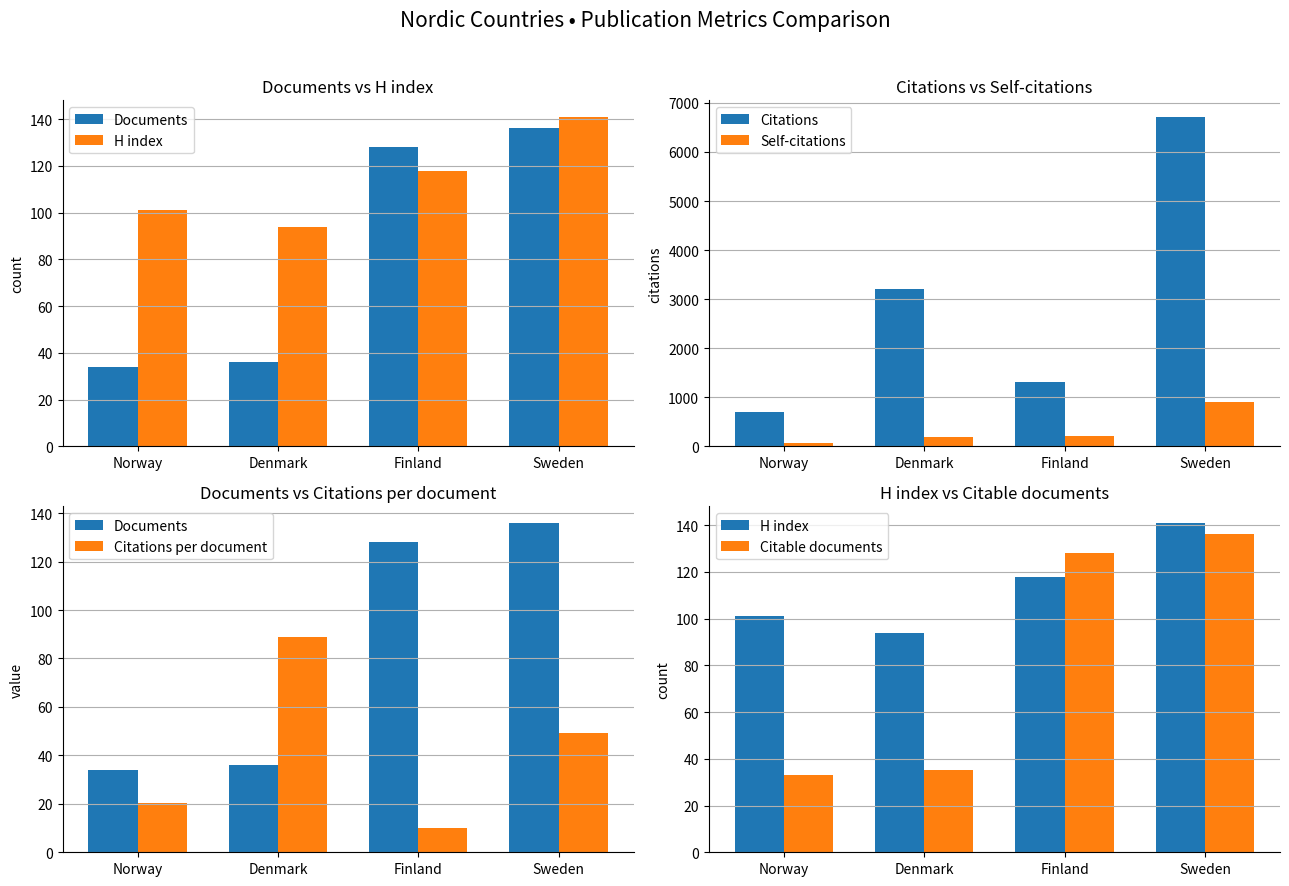

Rank the series by their maximum value, from lowest to highest.

Citations per document, Documents, Citable documents, H index, Self-citations, Citations